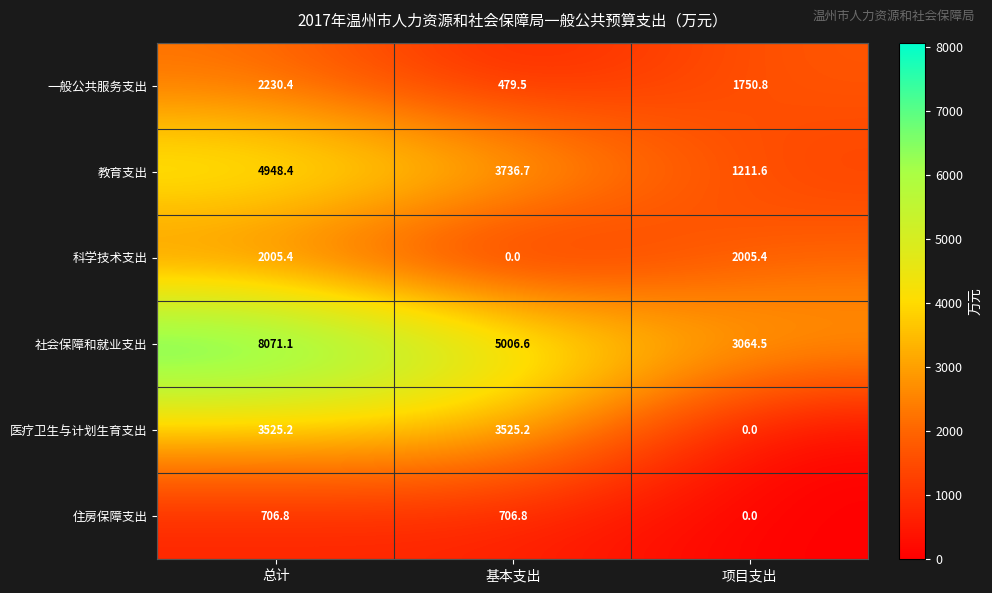

At which category does the chart reach its peak across all series?

总计